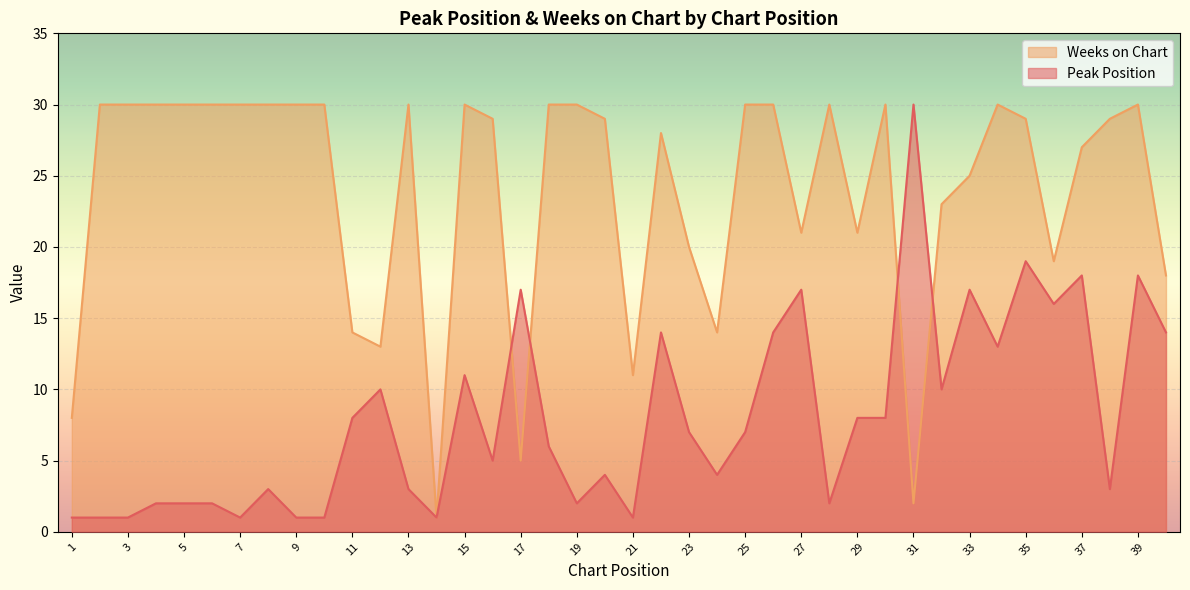

Reading right to left, transcribe all the data shown in this chart.

Peak Position: 40=14	39=18	38=3	37=18	36=16	35=19	34=13	33=17	32=10	31=30	30=8	29=8	28=2	27=17	26=14	25=7	24=4	23=7	22=14	21=1	20=4	19=2	18=6	17=17	16=5	15=11	14=1	13=3	12=10	11=8	10=1	9=1	8=3	7=1	6=2	5=2	4=2	3=1	2=1	1=1
Weeks on Chart: 40=18	39=30	38=29	37=27	36=19	35=29	34=30	33=25	32=23	31=2	30=30	29=21	28=30	27=21	26=30	25=30	24=14	23=20	22=28	21=11	20=29	19=30	18=30	17=5	16=29	15=30	14=1	13=30	12=13	11=14	10=30	9=30	8=30	7=30	6=30	5=30	4=30	3=30	2=30	1=8